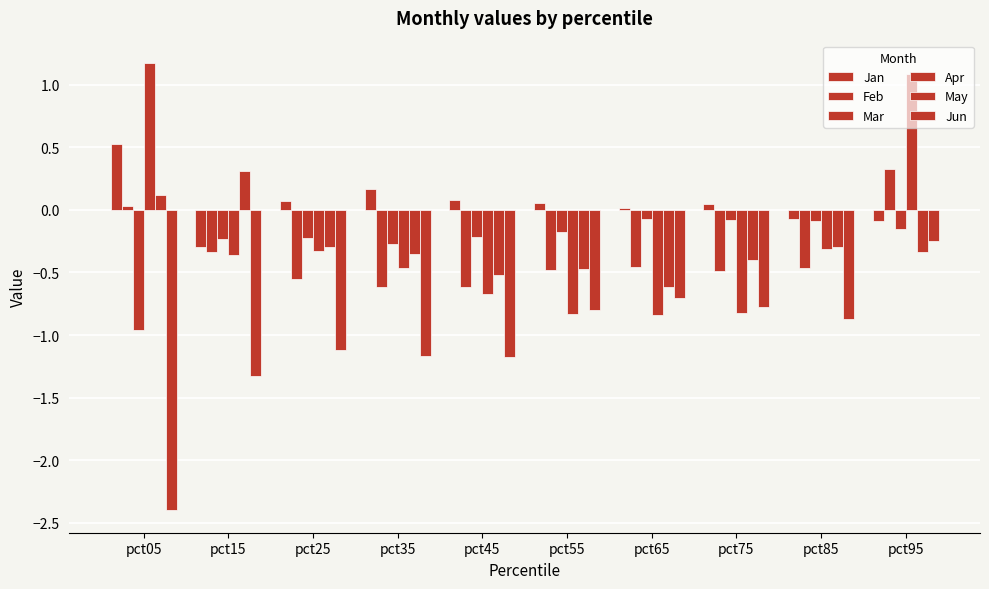

How many data points does each series have?

10